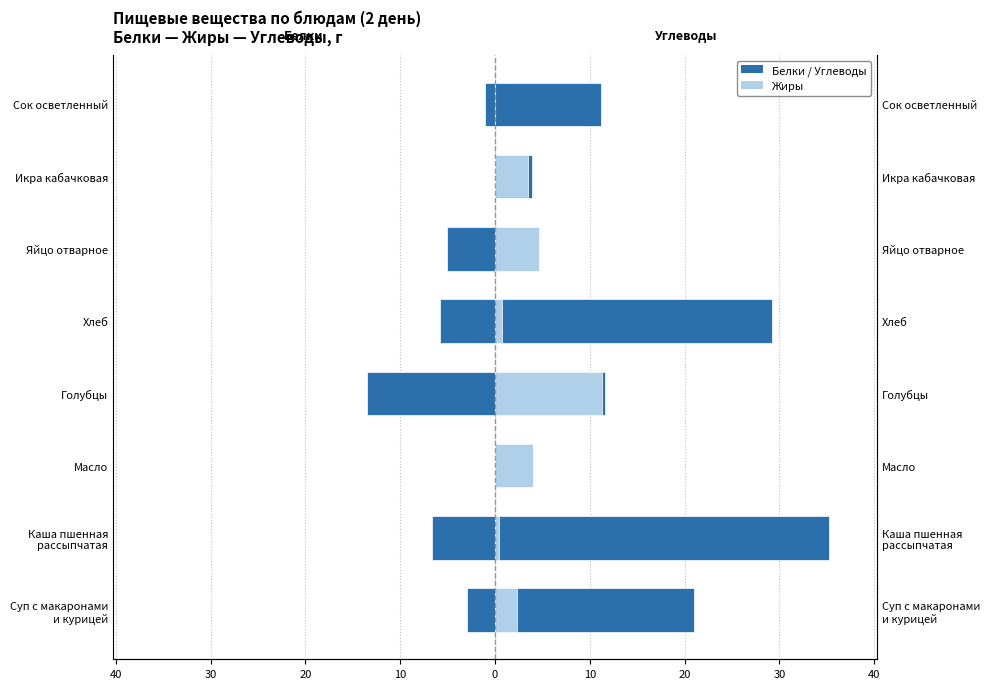

Reading left to right, extract all data points from this chart.

Белки: -2.9	-6.6	-0.1	-13.5	-5.8	-5.1	0.0	-1.0
Углеводы: 21.0	35.3	0.8	11.6	29.2	0.3	3.9	11.2
Жиры: 2.3	0.4	4.0	11.3	0.7	4.6	3.5	0.0